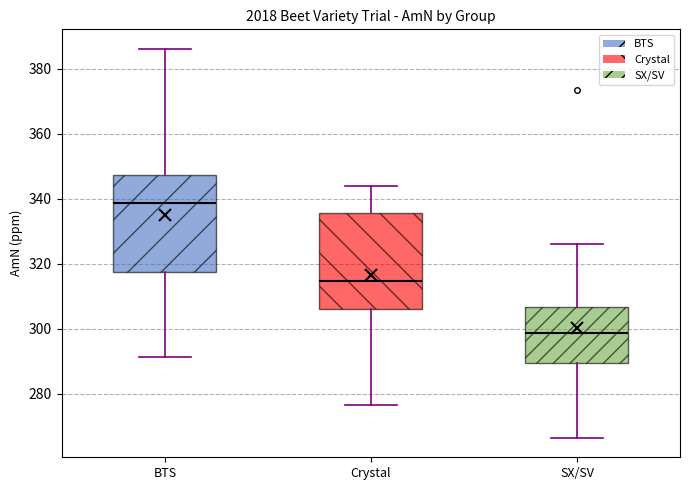

Reading left to right, read every box against the y-axis: the position of its median line, the range the box covers, and the ends of its whiskers. The values are not printed on the chart, so give them approximately, as read against the axis.

BTS: median 338, box 318 to 348, whiskers 292 to 386
Crystal: median 314, box 306 to 336, whiskers 276 to 344
SX/SV: median 298, box 290 to 306, whiskers 266 to 326